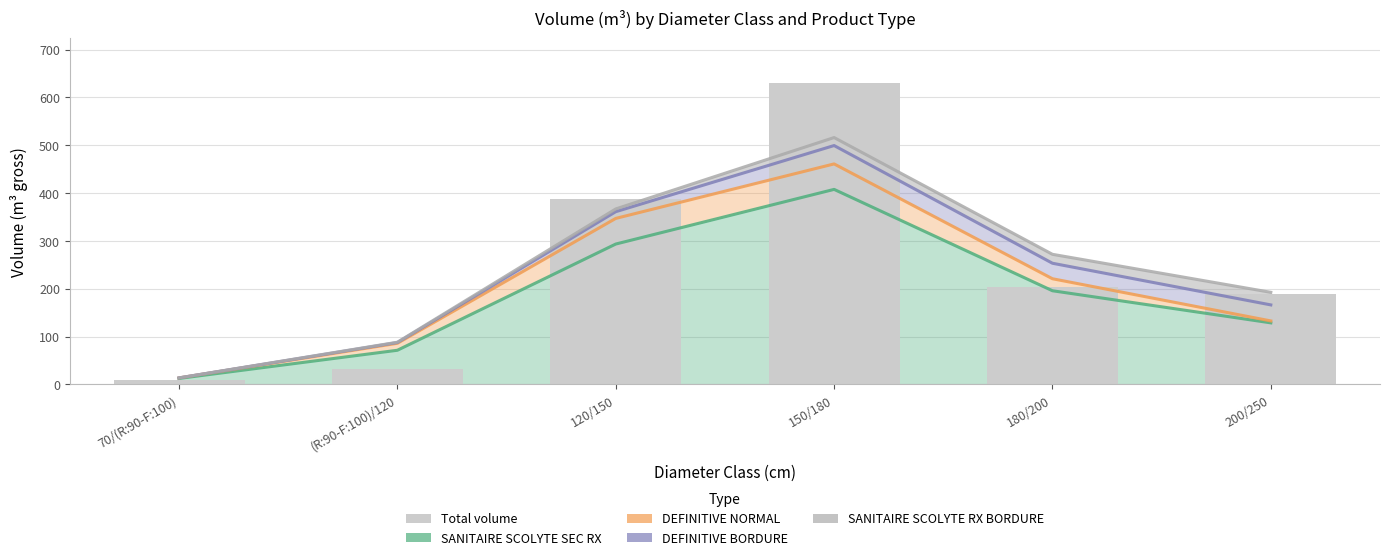

Is it true that the value at 200/250 is 119.8?

False